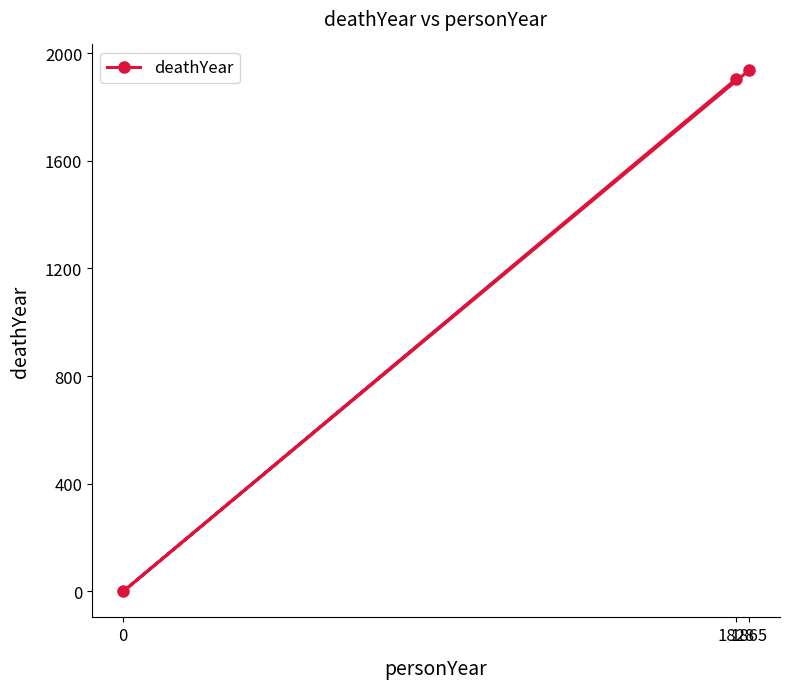

Where does the data first go above 1905?

1865